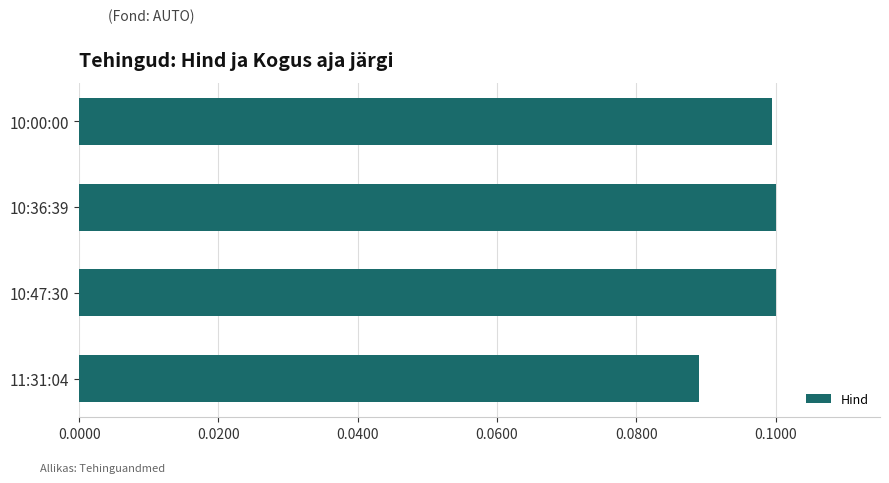

The chart shows a value of 0.1 at 11:31:04. True or false?

True